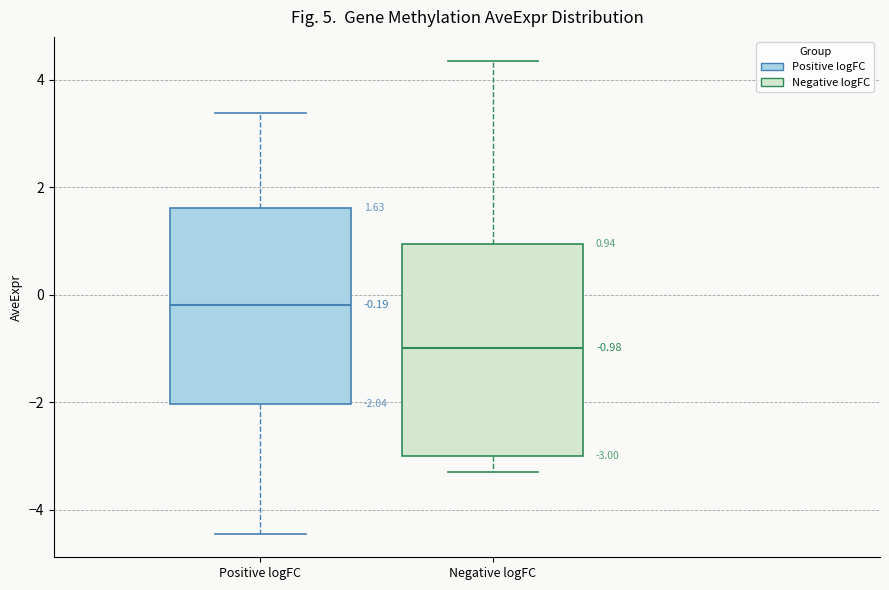

Which box has the highest median line?

Positive logFC